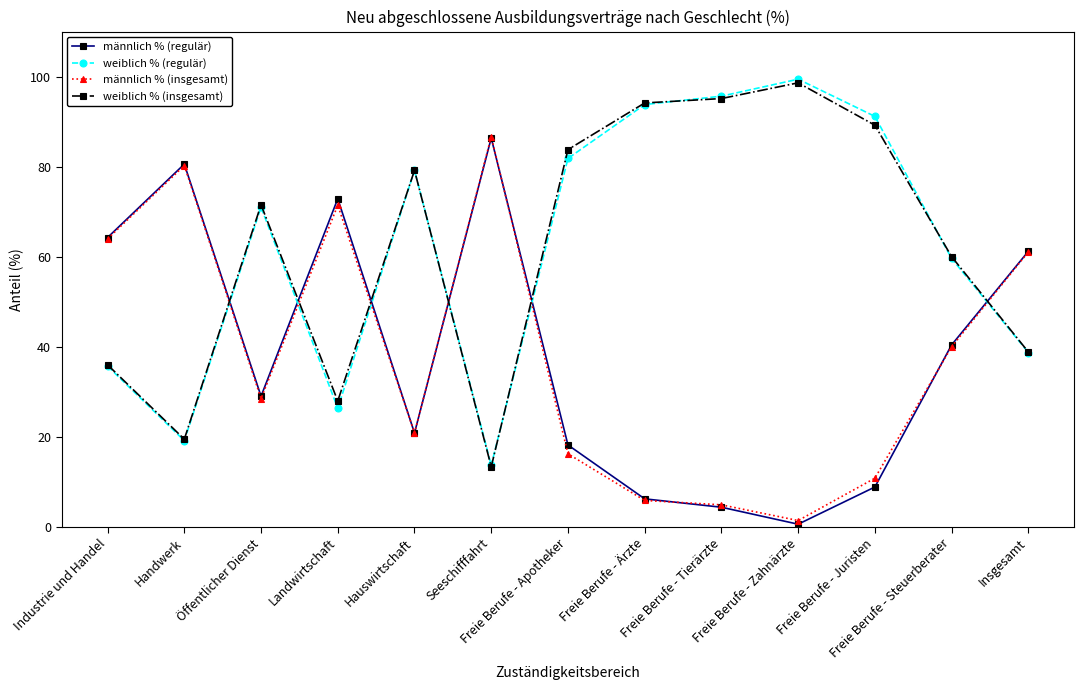

Rank the categories by weiblich % (regulär) value from highest to lowest.

Freie Berufe - Zahnärzte, Freie Berufe - Tierärzte, Freie Berufe - Ärzte, Freie Berufe - Juristen, Freie Berufe - Apotheker, Hauswirtschaft, Öffentlicher Dienst, Freie Berufe - Steuerberater, Insgesamt, Industrie und Handel, Landwirtschaft, Handwerk, Seeschifffahrt